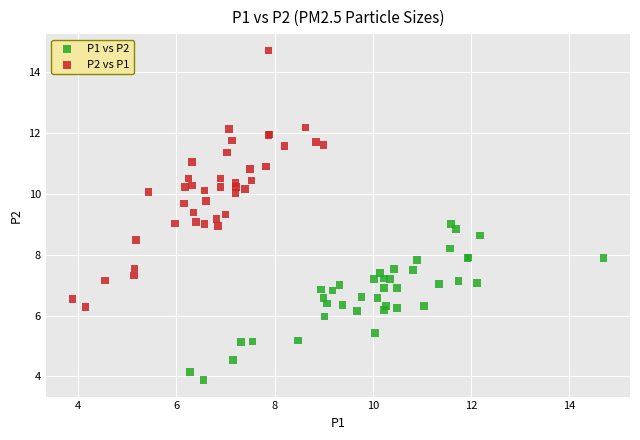

Which series reaches the minimum Y coordinate?

P1 vs P2